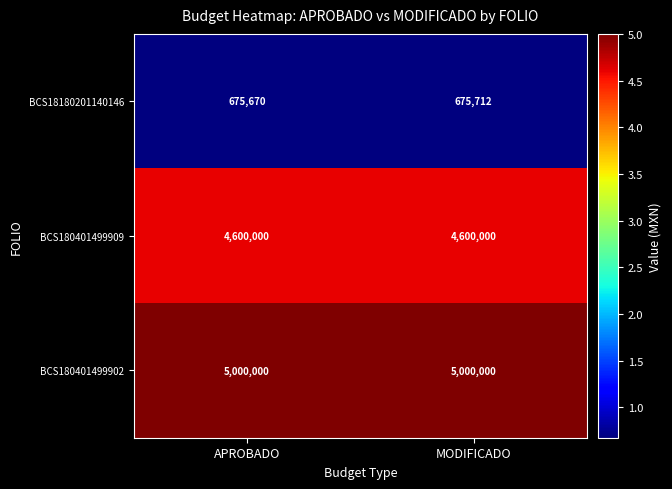

What is the maximum value for BCS180401499902?

5000000